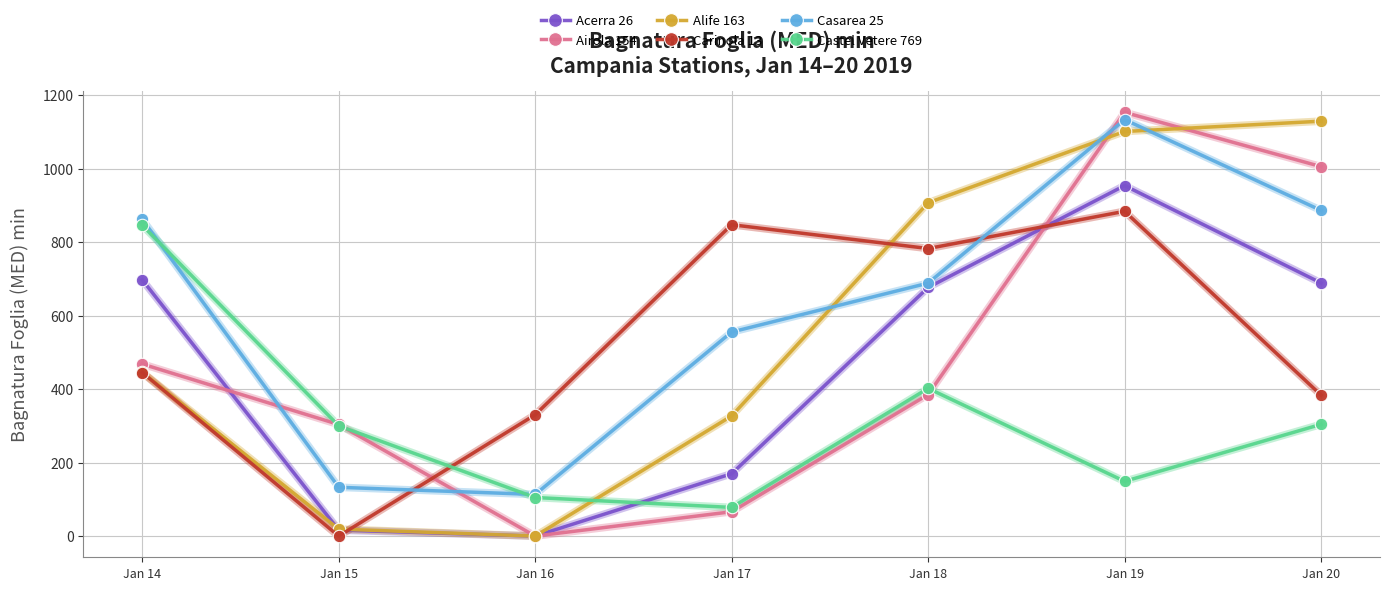

How many lines are shown in the chart?

6